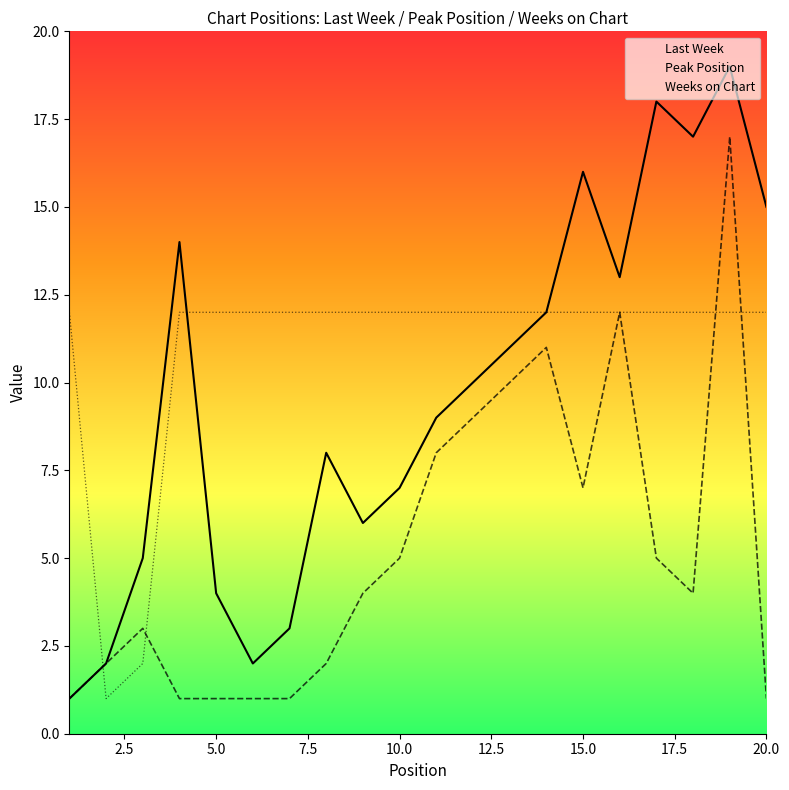

The Last Week series shows 15 at 20.0. True or false?

True